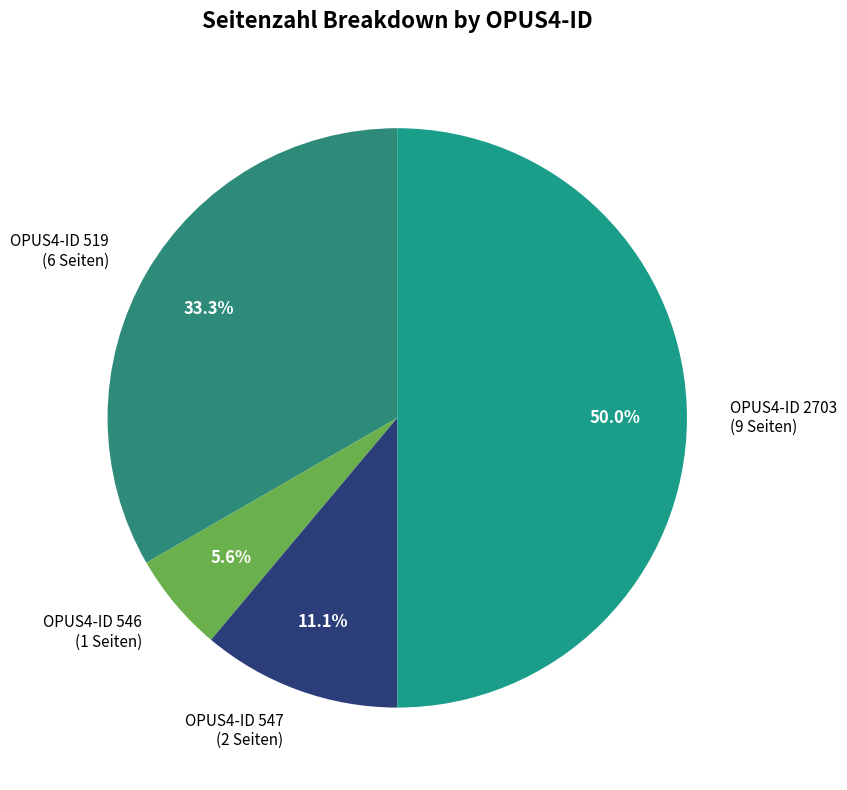

What portion of the pie excludes OPUS4-ID 547?

88.9%